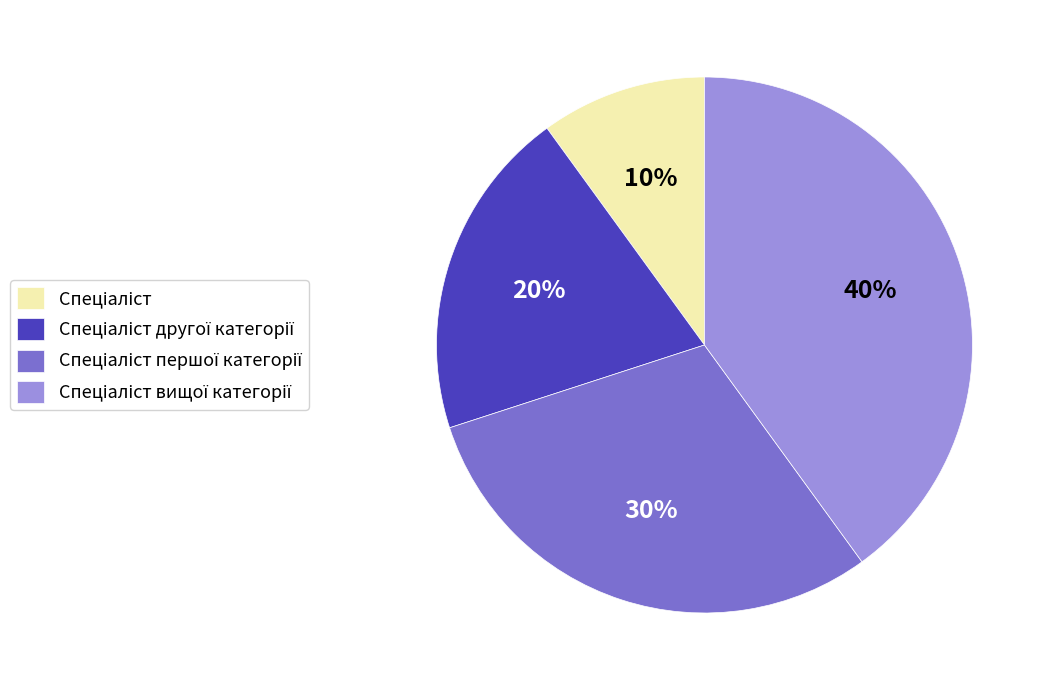

Is there any slice that represents more than half of the pie?

No